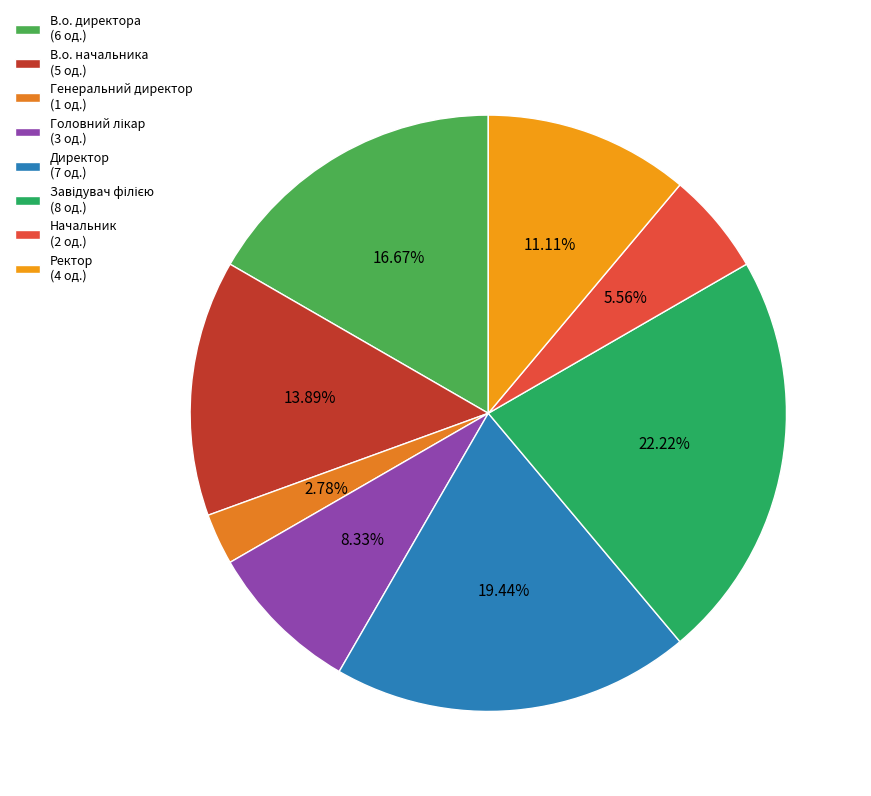

Does any single category account for the majority?

No